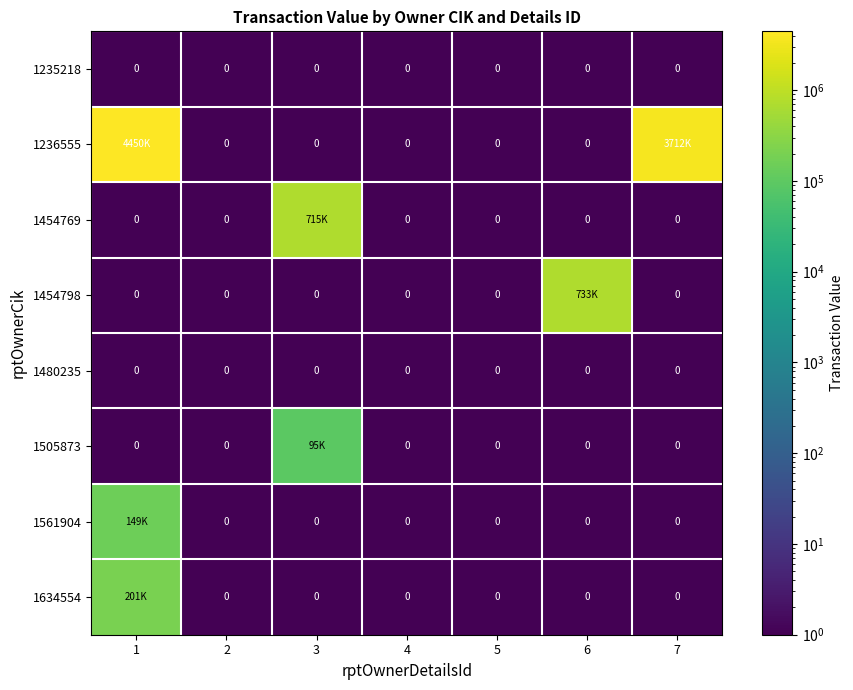

How many series are shown in this chart?

8